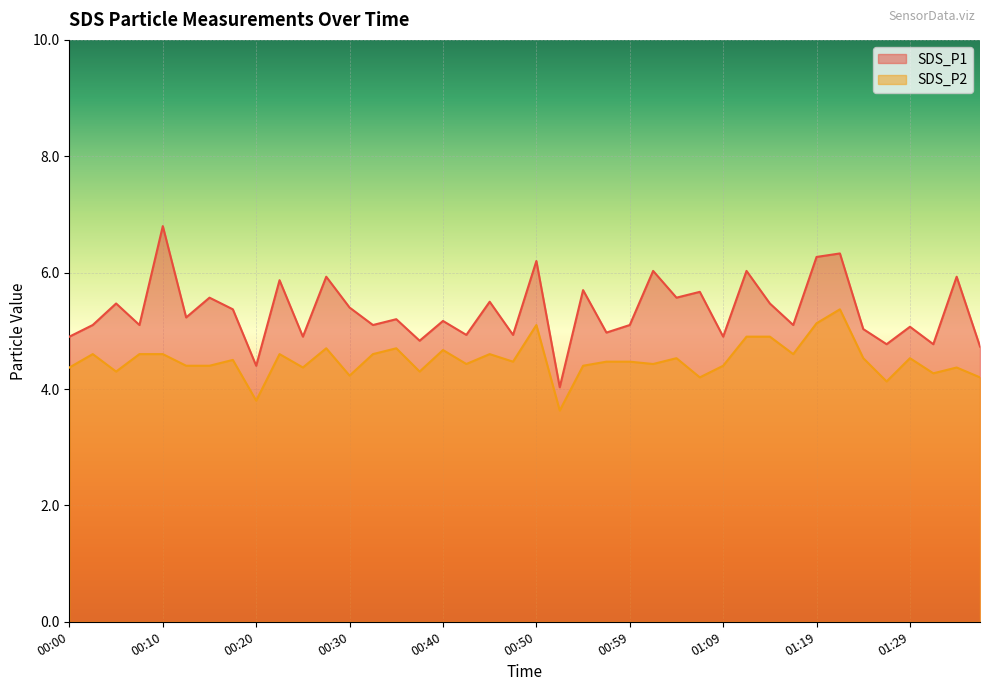

Reading left to right, extract all data points from this chart.

SDS_P1: 00:00=4.9	00:03=5.1	00:05=5.5	00:07=5.1	00:10=6.8	00:13=5.2	00:15=5.6	00:17=5.4	00:20=4.4	00:22=5.9	00:25=4.9	00:27=5.9	00:30=5.4	00:32=5.1	00:35=5.2	00:37=4.8	00:40=5.2	00:42=4.9	00:45=5.5	00:47=4.9	00:50=6.2	00:52=4.0	00:54=5.7	00:57=5.0	00:59=5.1	01:02=6.0	01:04=5.6	01:07=5.7	01:09=4.9	01:12=6.0	01:14=5.5	01:16=5.1	01:19=6.3	01:21=6.3	01:24=5.0	01:26=4.8	01:29=5.1	01:31=4.8	01:34=5.9	01:36=4.7
SDS_P2: 00:00=4.4	00:03=4.6	00:05=4.3	00:07=4.6	00:10=4.6	00:13=4.4	00:15=4.4	00:17=4.5	00:20=3.8	00:22=4.6	00:25=4.4	00:27=4.7	00:30=4.2	00:32=4.6	00:35=4.7	00:37=4.3	00:40=4.7	00:42=4.4	00:45=4.6	00:47=4.5	00:50=5.1	00:52=3.6	00:54=4.4	00:57=4.5	00:59=4.5	01:02=4.4	01:04=4.5	01:07=4.2	01:09=4.4	01:12=4.9	01:14=4.9	01:16=4.6	01:19=5.1	01:21=5.4	01:24=4.5	01:26=4.1	01:29=4.5	01:31=4.3	01:34=4.4	01:36=4.2